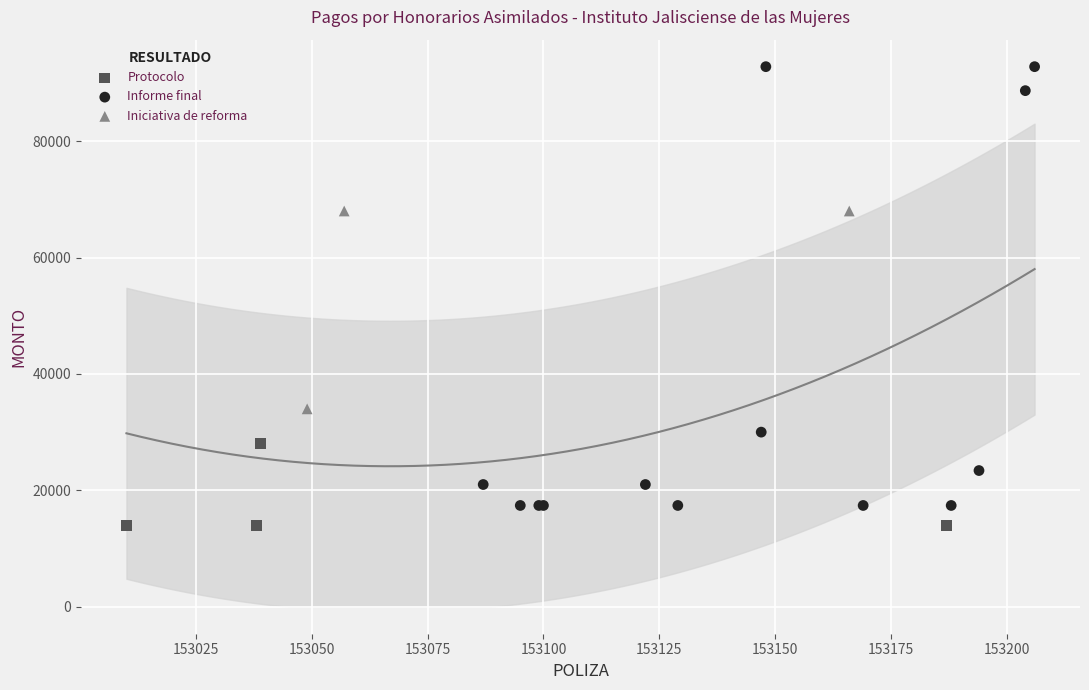

Which series contains the highest Y value?

Informe final